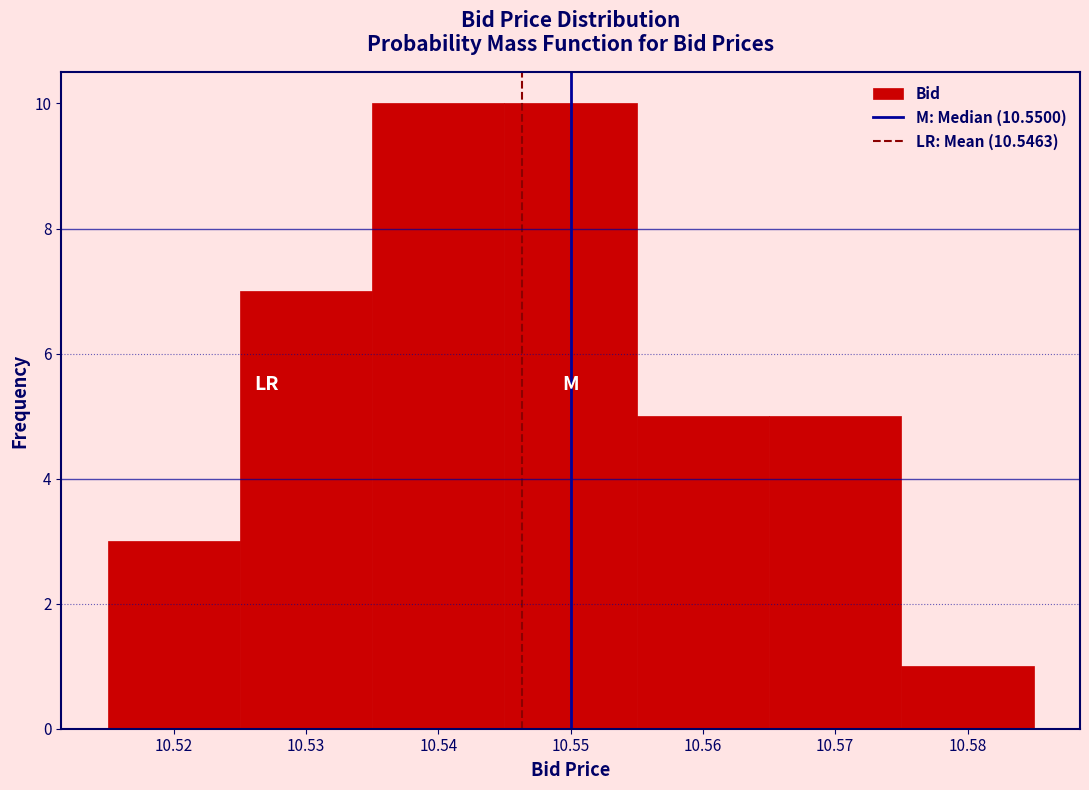

Reading left to right, list every bar in this chart as the range it spans on the x-axis followed by its height. The values are not printed on the chart, so give them approximately, as read against the axis.

10.515 to 10.525: 3
10.525 to 10.535: 7
10.535 to 10.545: 10
10.545 to 10.555: 10
10.555 to 10.565: 5
10.565 to 10.575: 5
10.575 to 10.585: 1